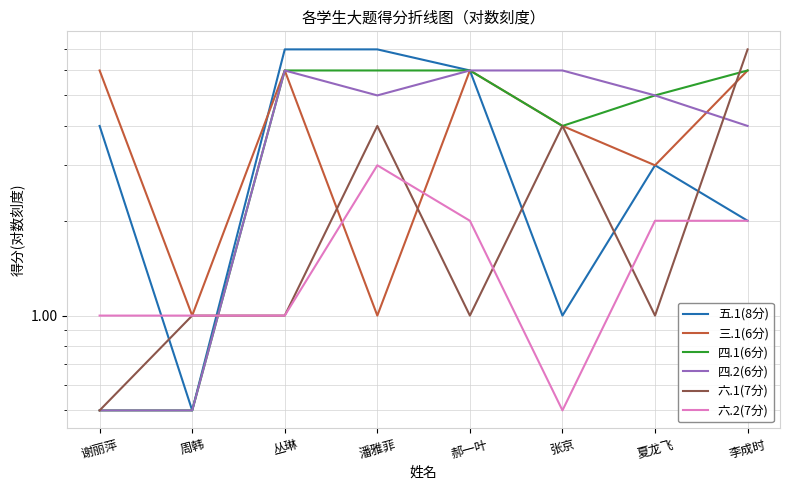

What is the total value across all series at 李成时?

27.0